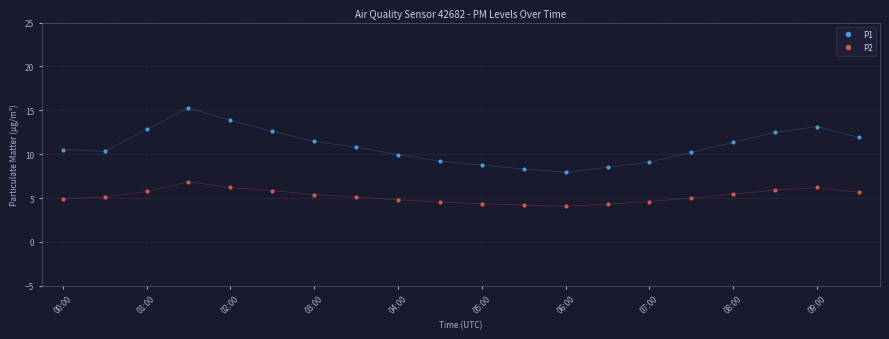

True or false: P2 has more than 0 interior local peaks.

True